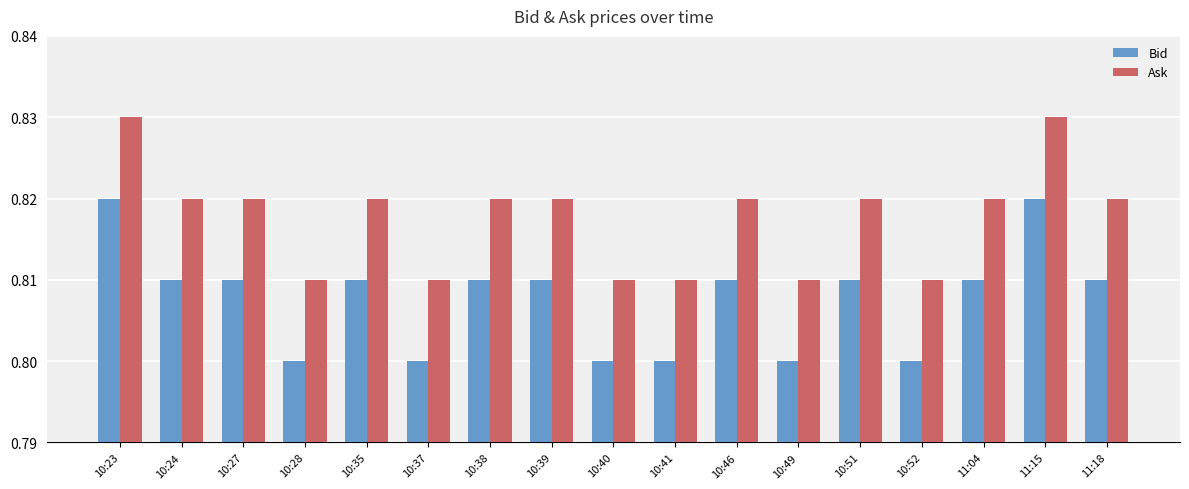

List the series in order of their peak value, highest first.

Ask, Bid